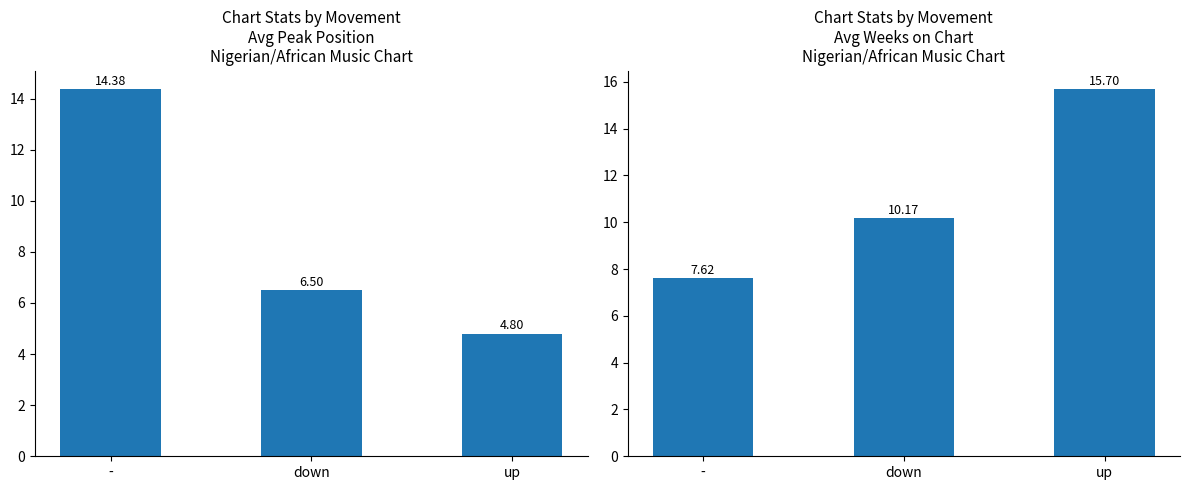

Reading left to right, list all the values displayed in this chart.

Avg Peak Position: -=14.4	down=6.5	up=4.8
Avg Weeks on Chart: -=7.6	down=10.2	up=15.7